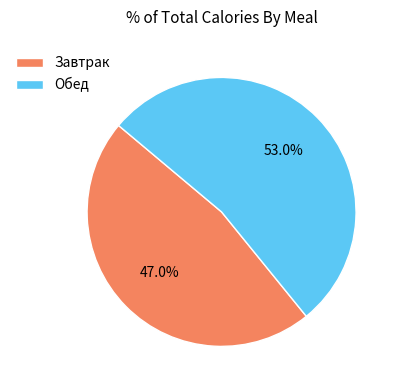

How many slices are in this pie chart?

2